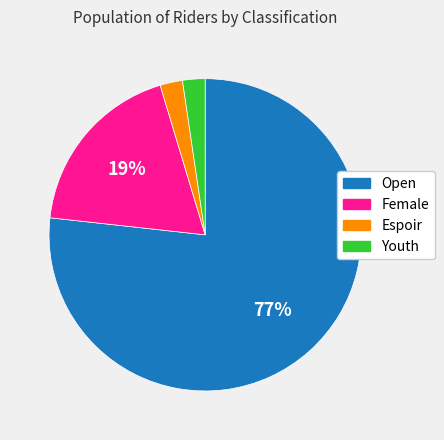

What is the largest slice in the pie chart?

Open